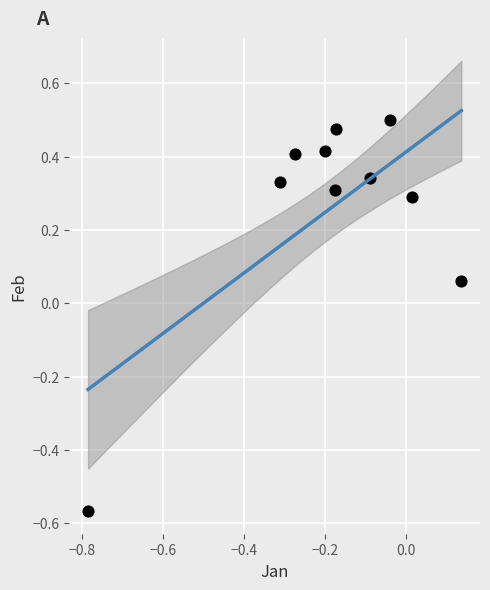

What is the range of Y values (max minus min)?

1.1